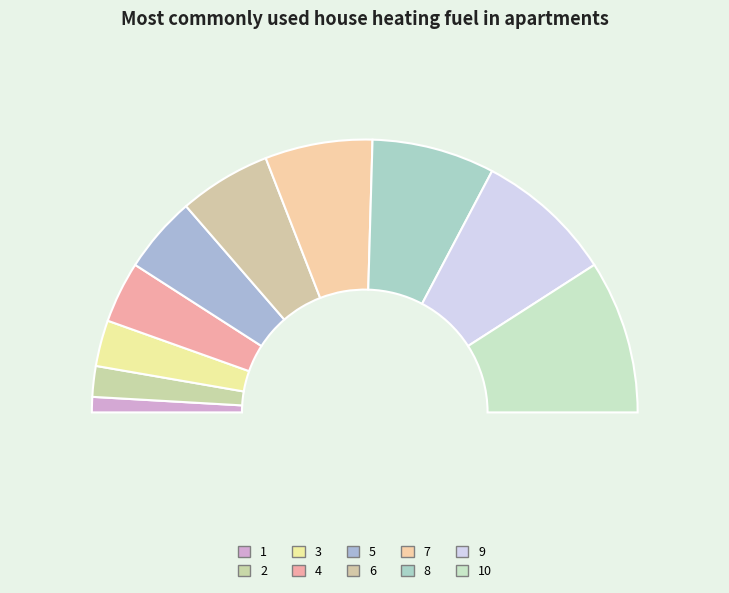

Is there a majority slice in this chart?

No